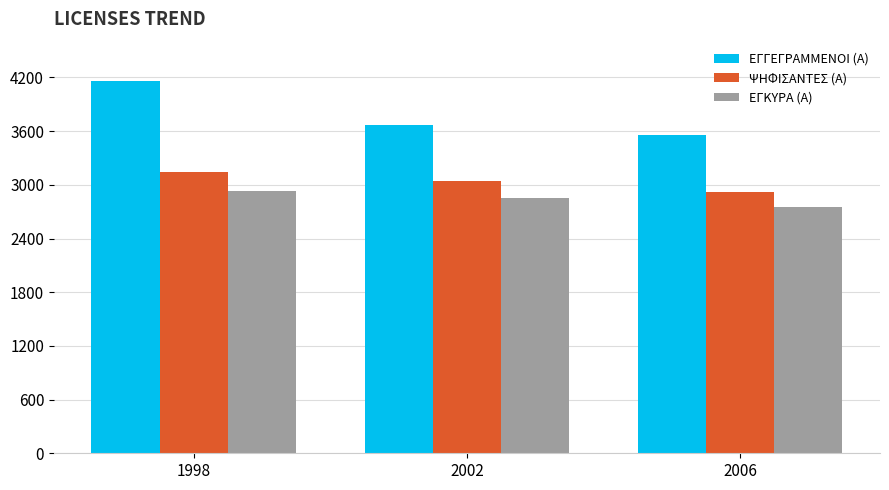

Which series has the widest spread of values?

ΕΓΓΕΓΡΑΜΜΕΝΟΙ (Α)